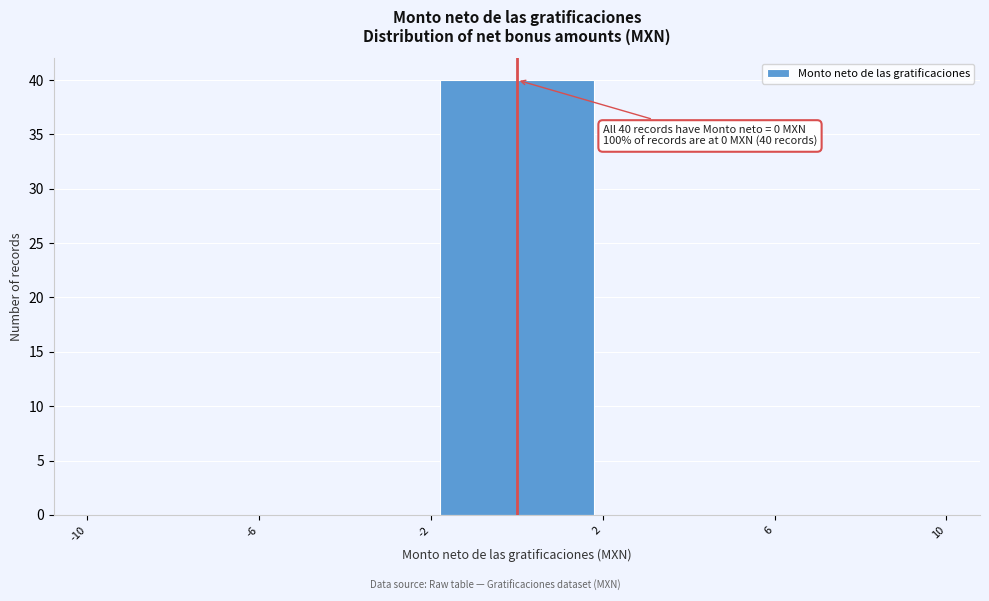

Which range on the x-axis has the tallest bar?

-2 to 2